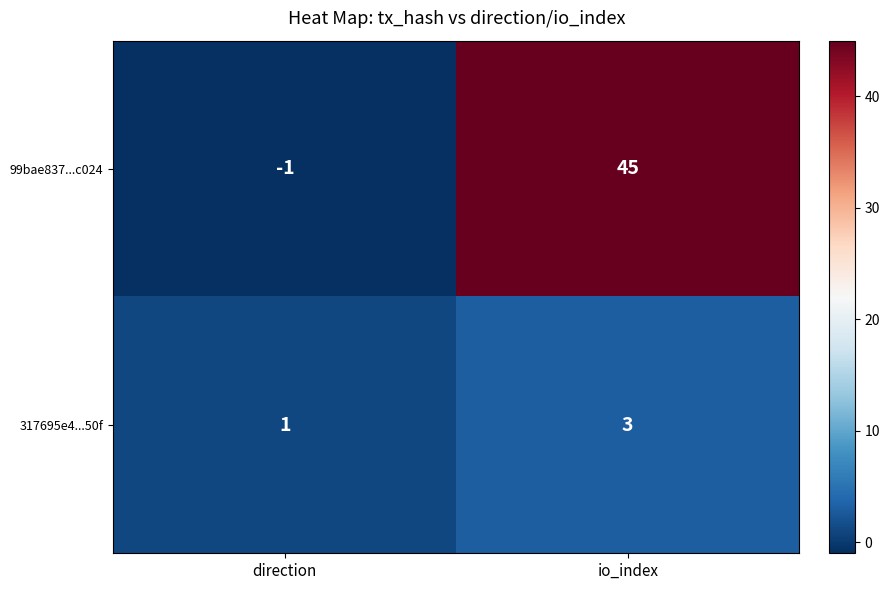

What is the sum of all 317695e4...50f values?

4